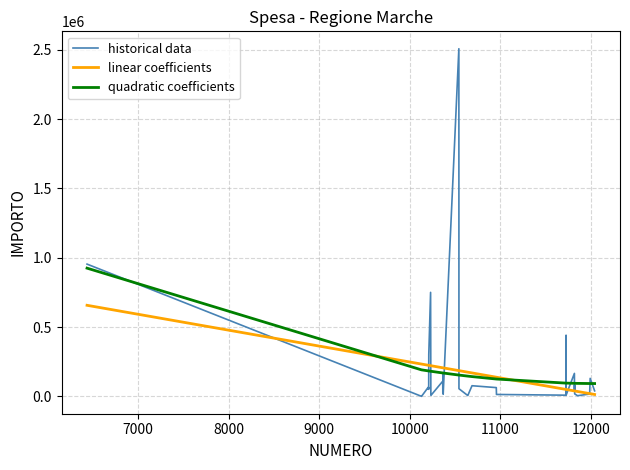

Which series has the largest range (max minus min)?

historical data